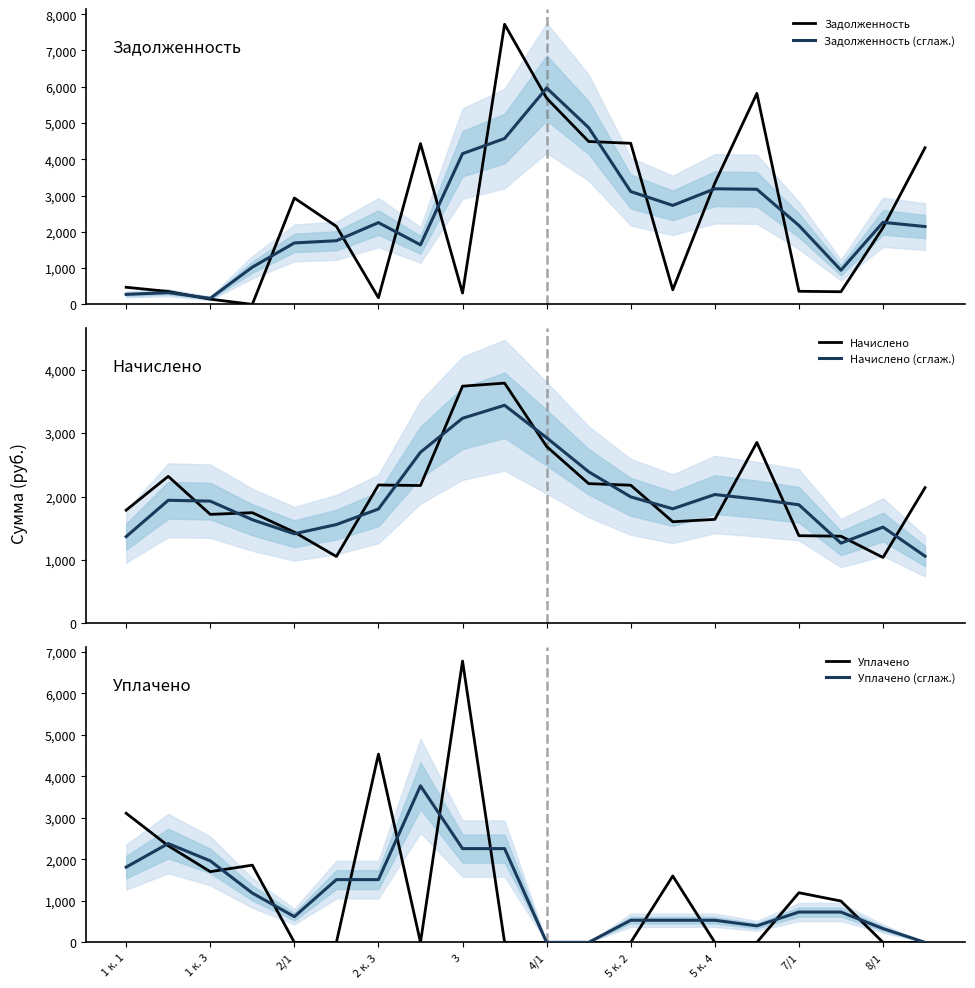

What is the highest value of the Уплачено (сглаж.) series?

3772.3